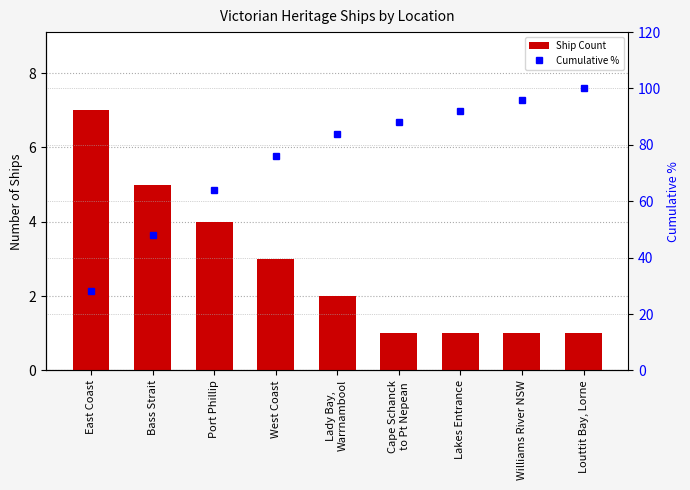

Between Lady Bay,
Warrnambool and Bass Strait, which is larger?

Bass Strait